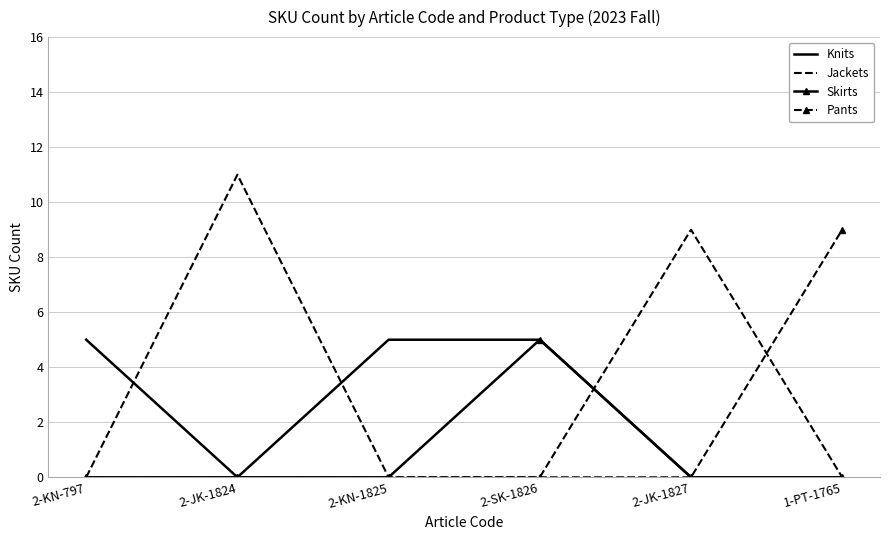

What is the difference between the maximum and minimum values in the Knits series?

5